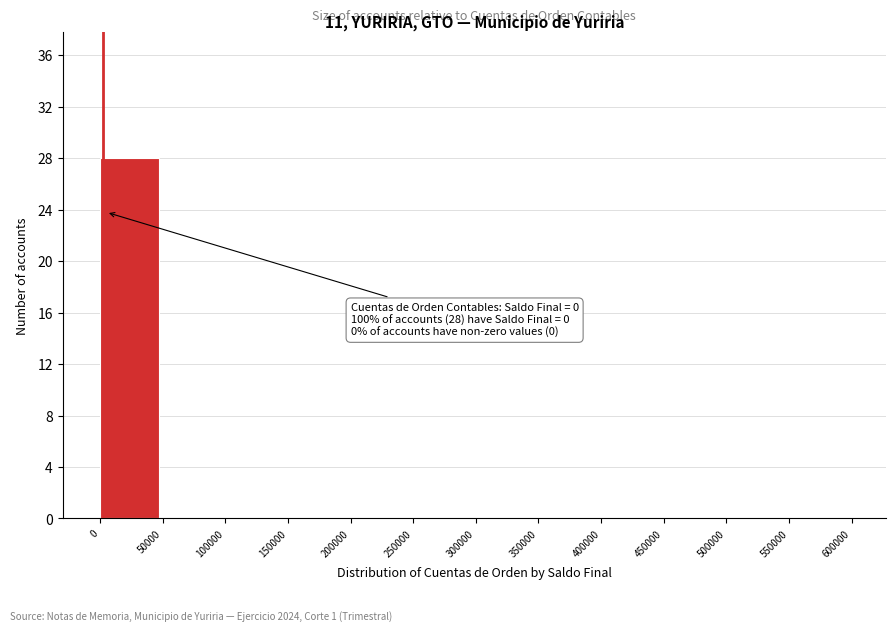

Reading left to right, what are all the values shown in this chart?

0=28	50000=0	100000=0	150000=0	200000=0	250000=0	300000=0	350000=0	400000=0	450000=0	500000=0	550000=0